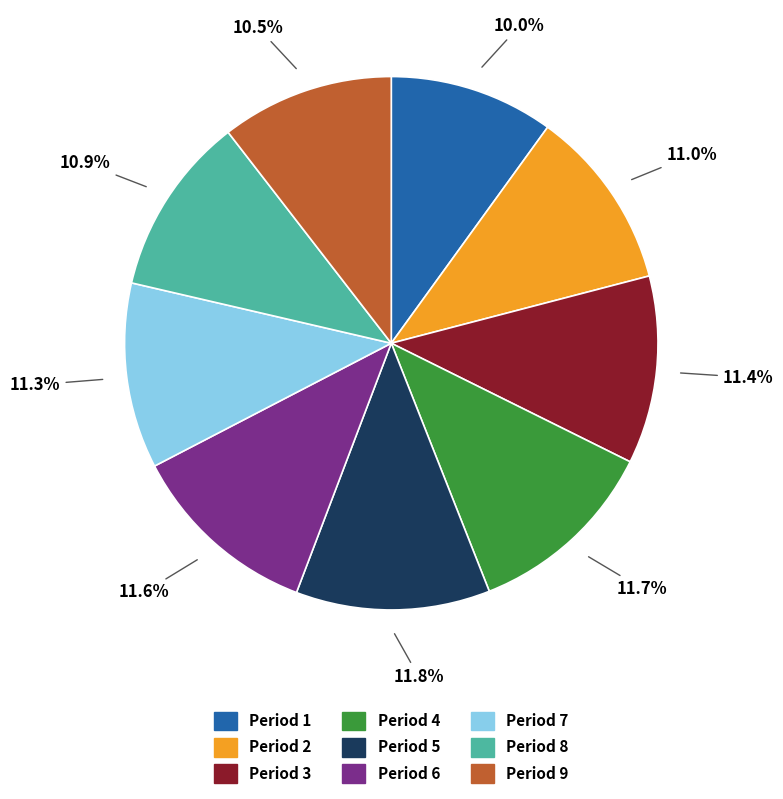

Which category has the smallest portion of the pie?

Period 1